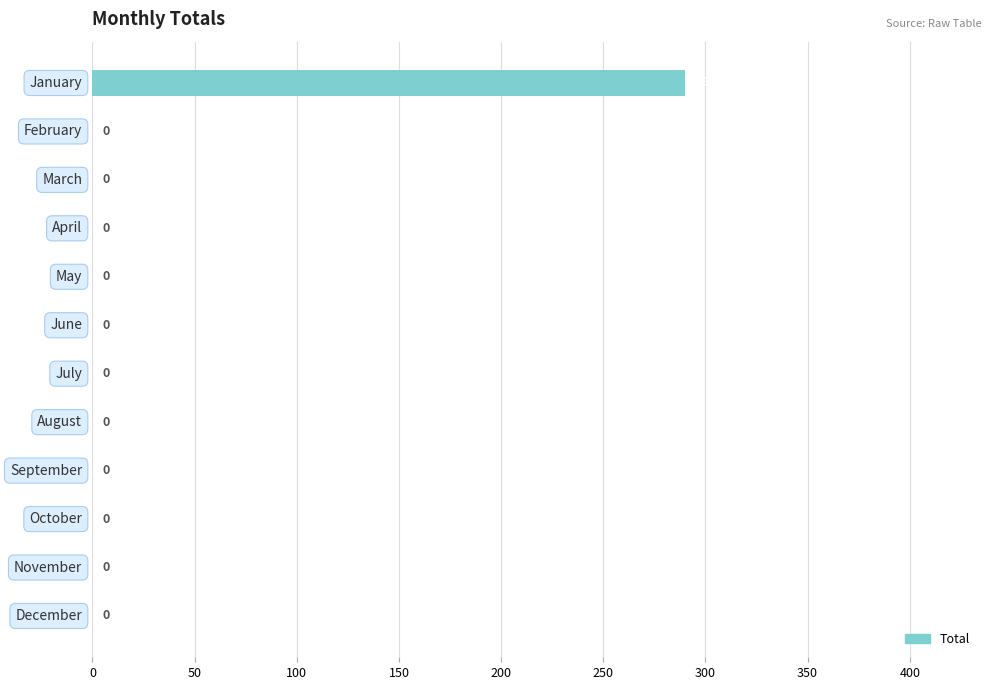

Count the number of data series in this chart.

1